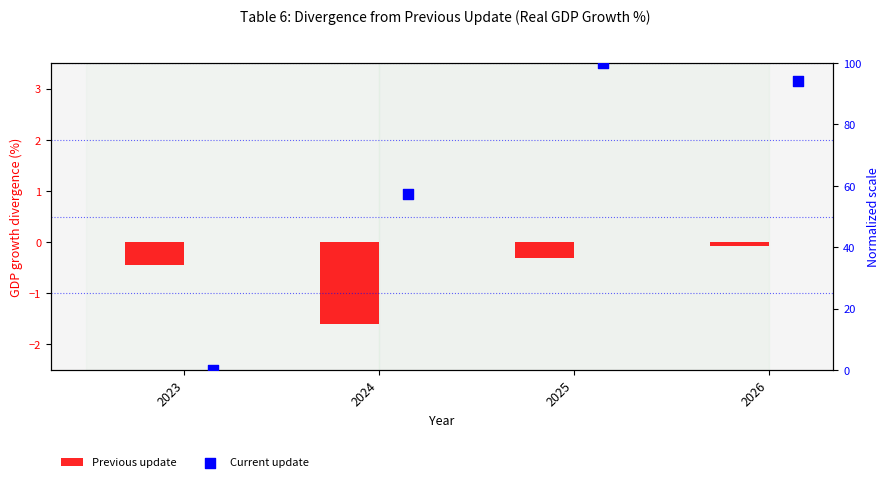

Which series has the widest spread of Y values?

Current update